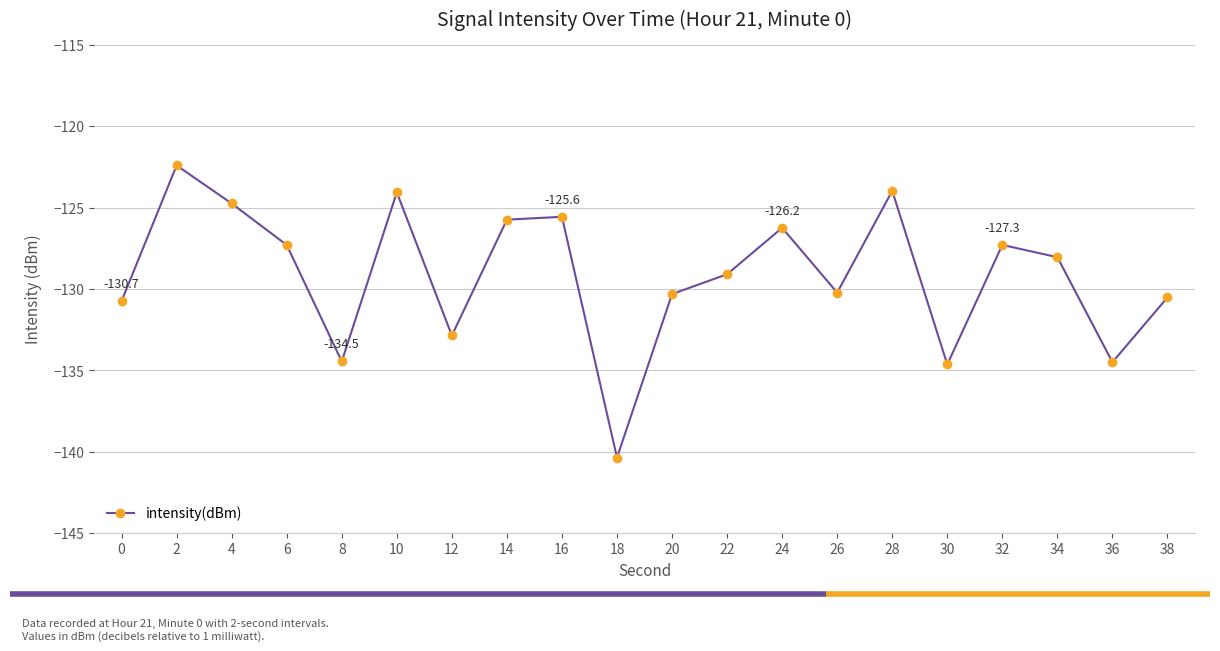

Is it true that the value at 12 is -132.9?

True